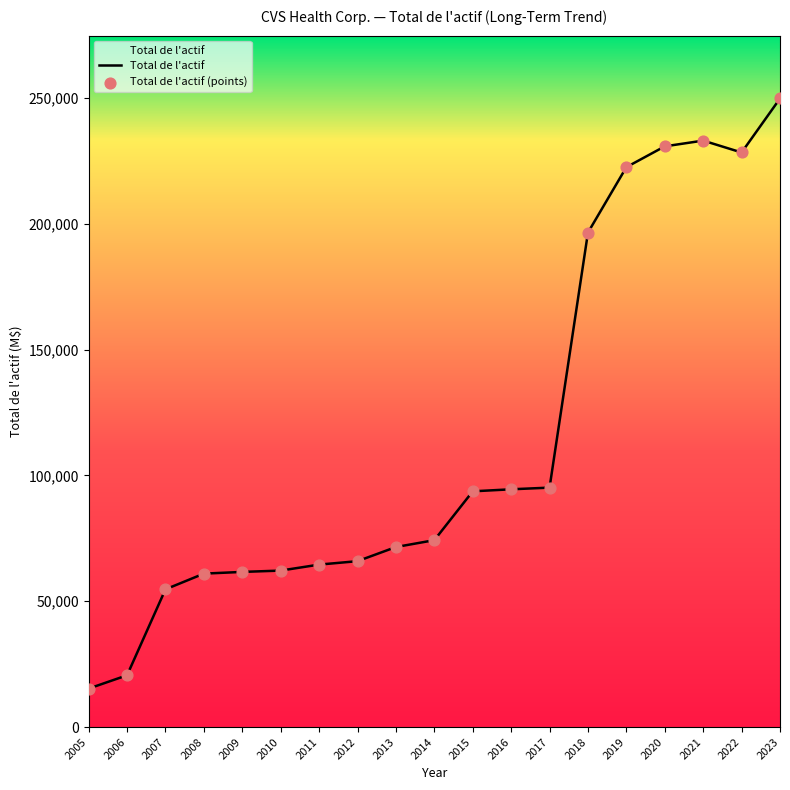

What is the change in value from 2015 to 2023?

+156071